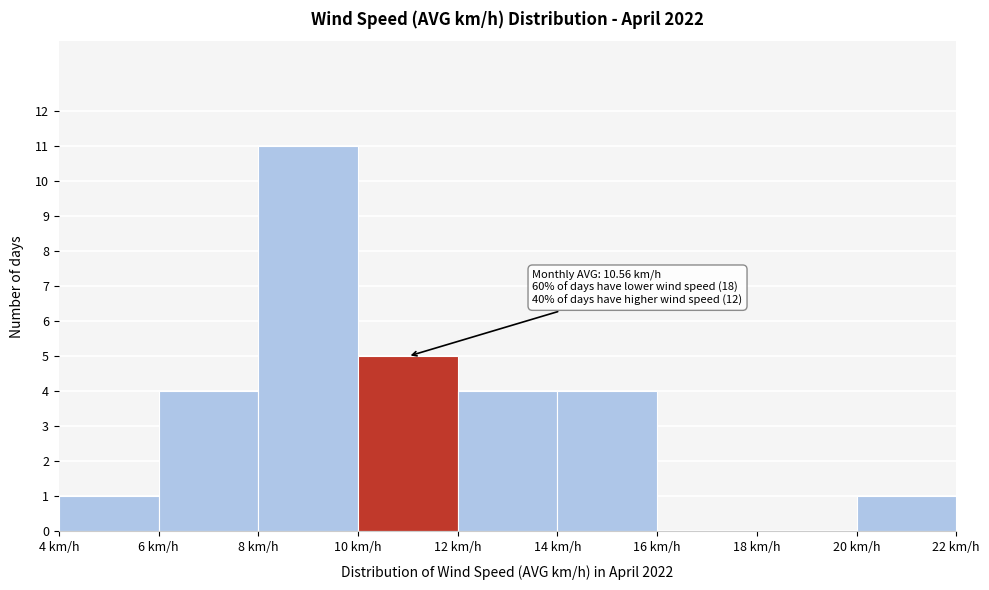

Over which range of the x-axis is the bar tallest?

8 to 10